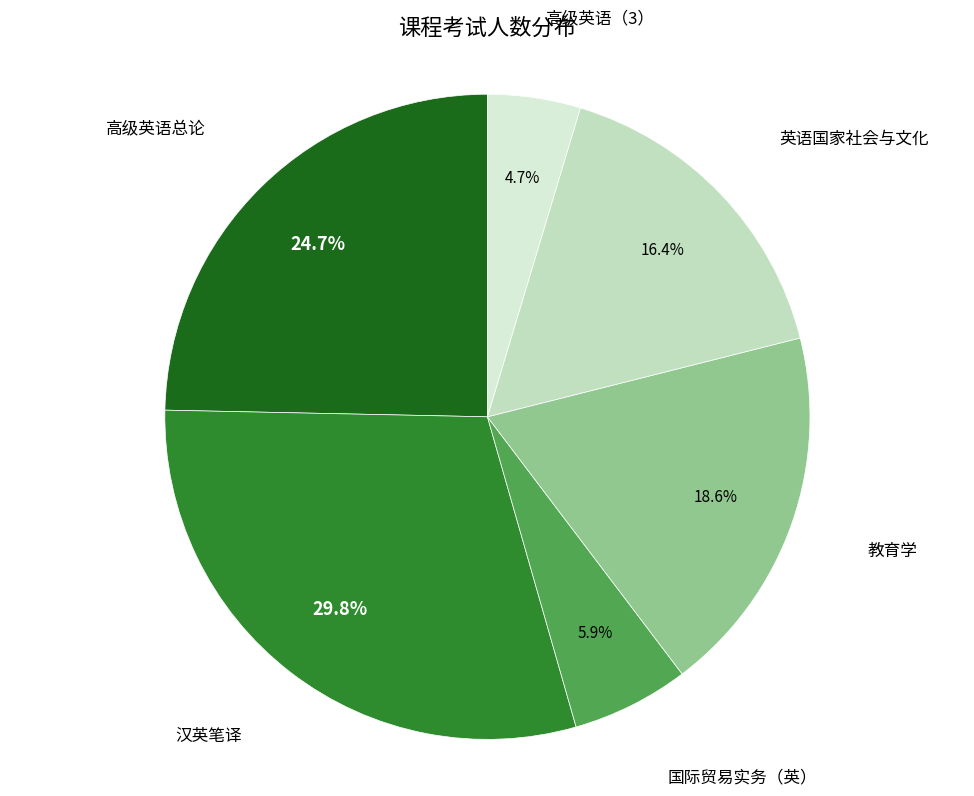

To the nearest percent, what is the average slice percentage?

17%